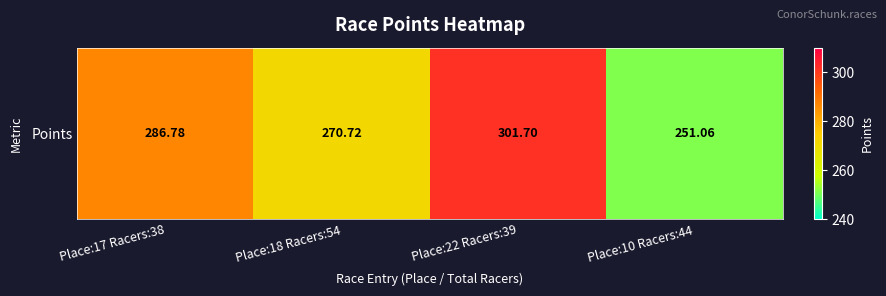

What is the minimum value shown in the chart?

251.1